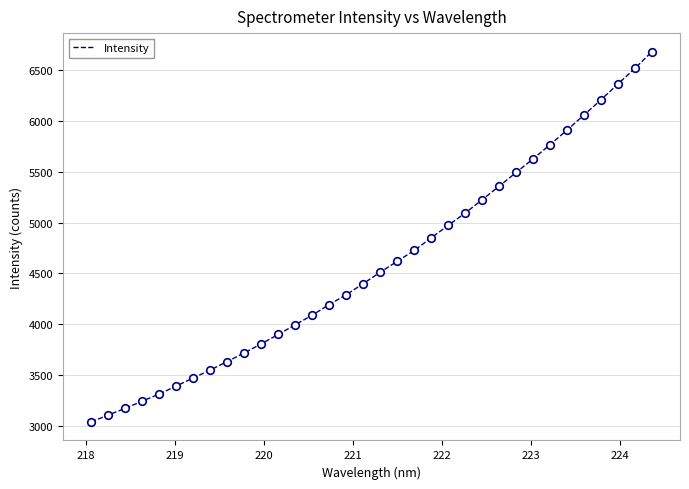

What is the maximum value shown in the chart?

6678.8